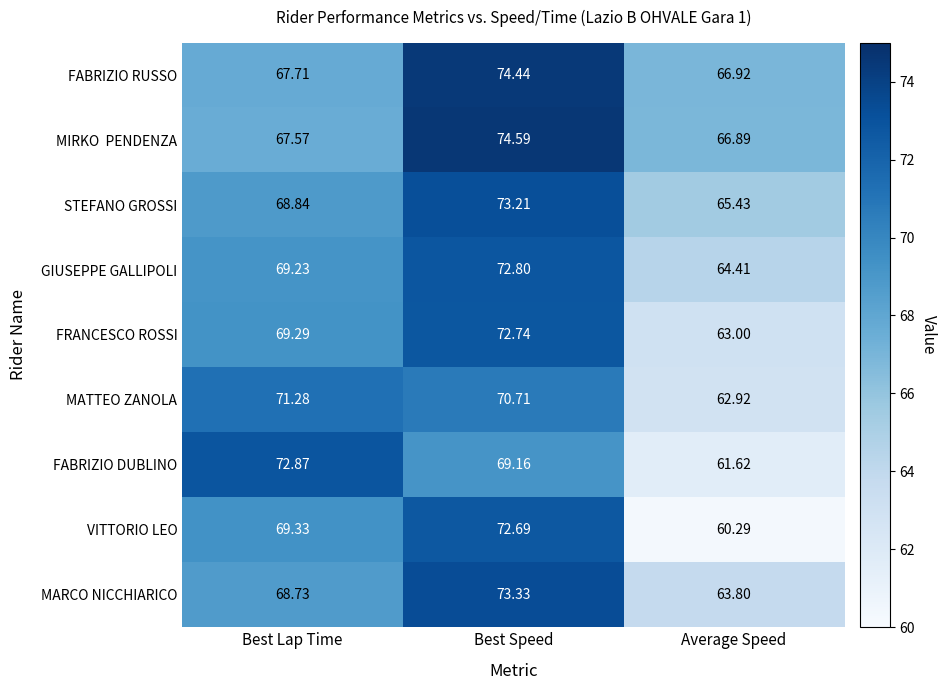

Which series changed the most between Best Lap Time and Average Speed?

FABRIZIO DUBLINO